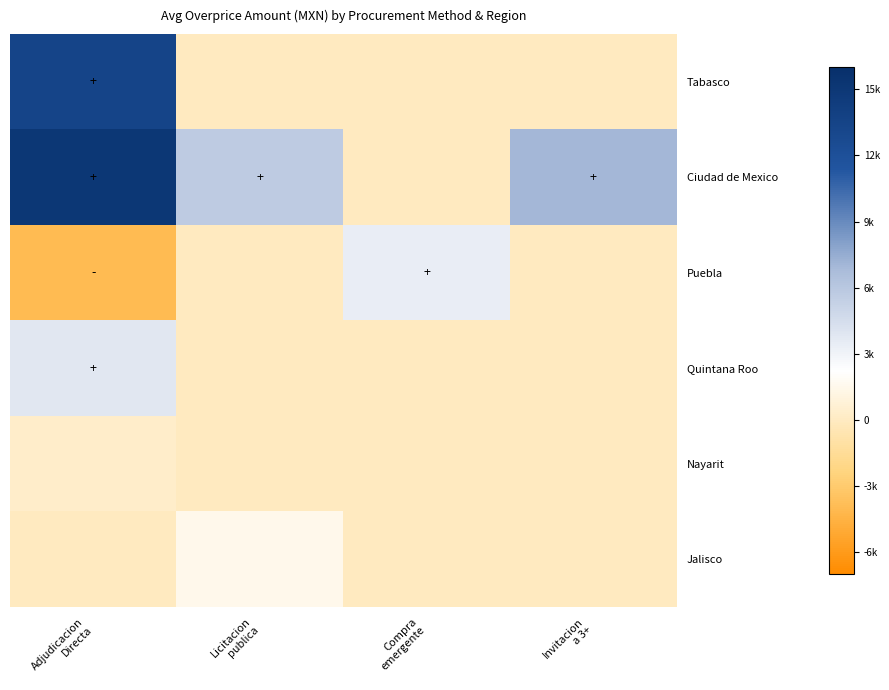

Which series has the largest range (max minus min)?

Ciudad de Mexico